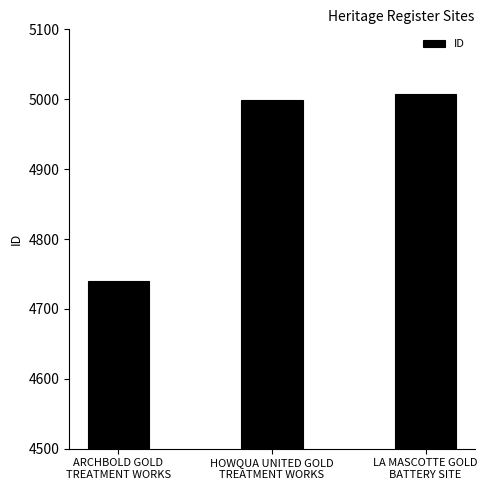

What value does the data have at HOWQUA UNITED GOLD
TREATMENT WORKS, to the nearest 5?

5000